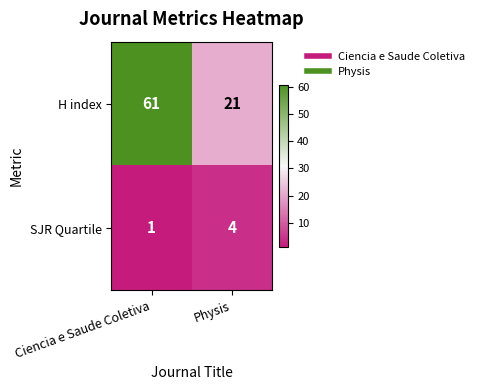

At which label does SJR Quartile reach its peak?

Physis